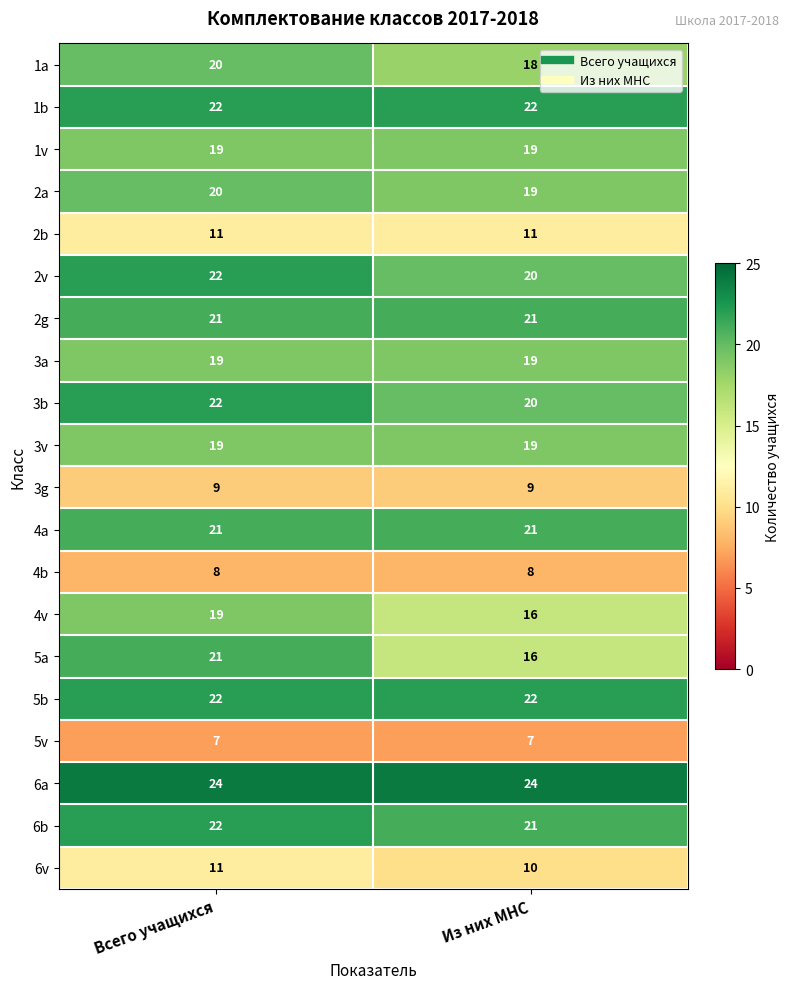

What is the sum of the 2b values at Из них МНС and Всего учащихся?

22